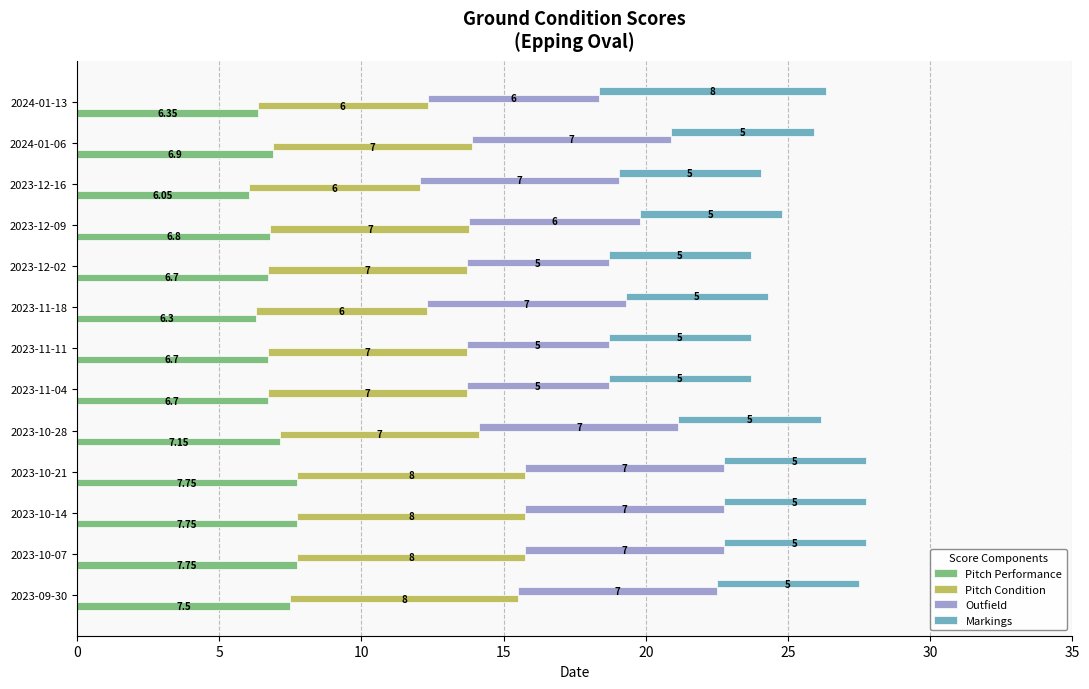

Count the number of data series in this chart.

4